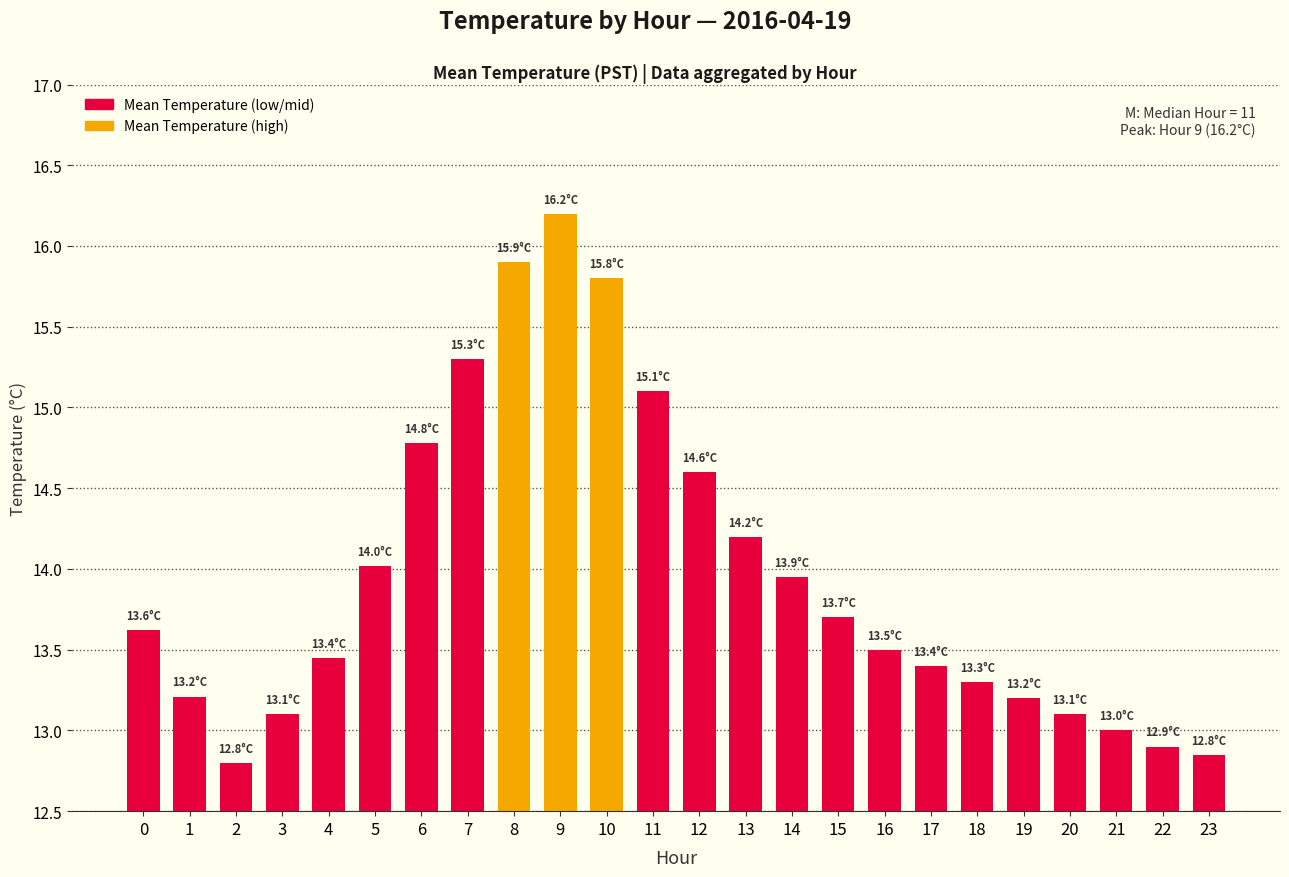

What is the value of the 6th bar from the left?

14.0